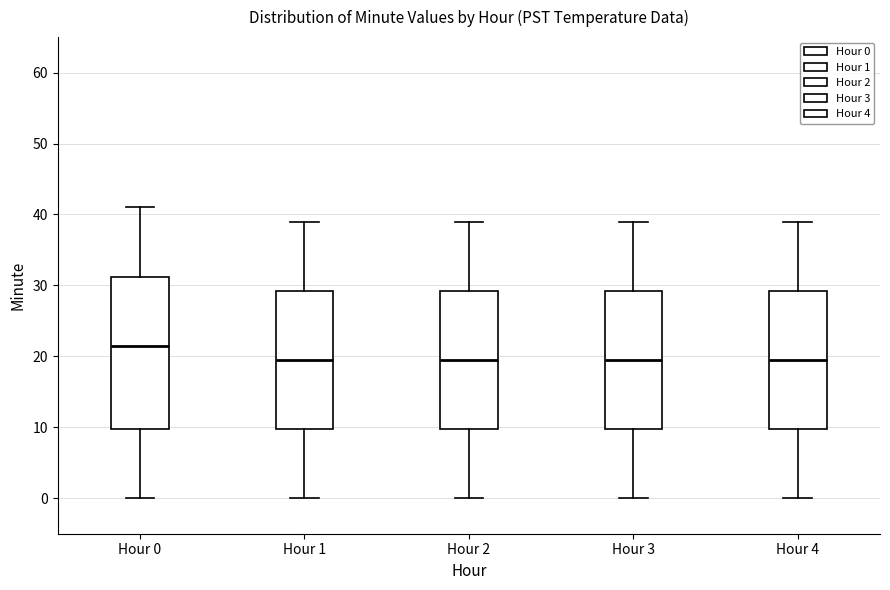

Which box is the tallest, from its lower edge to its upper edge?

Hour 0